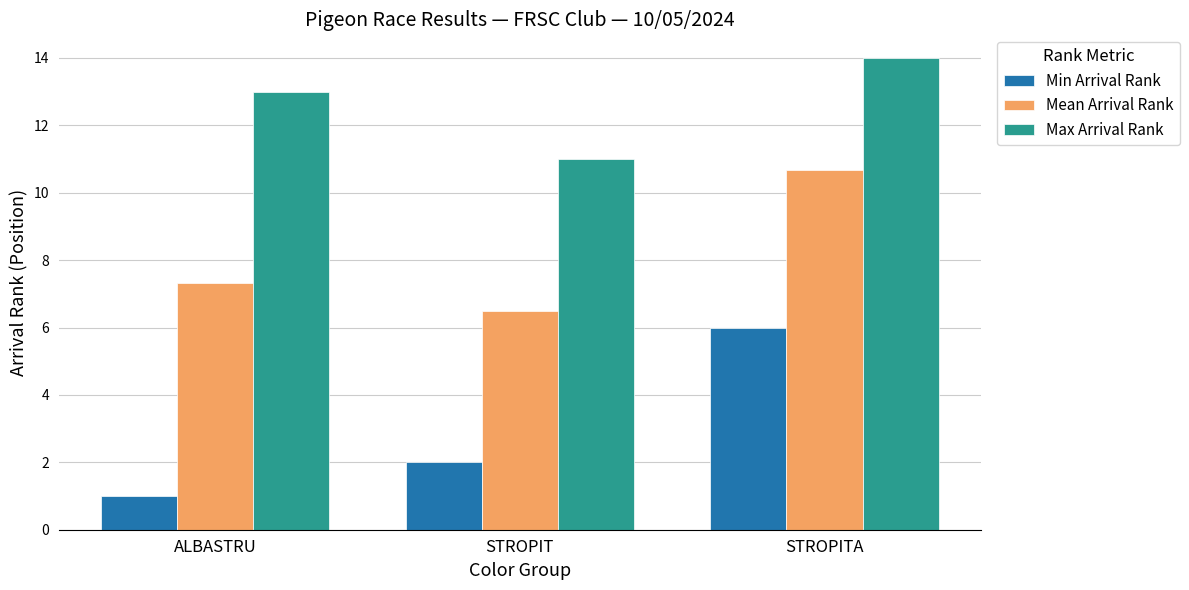

What is the average value of the Max Arrival Rank series?

12.7